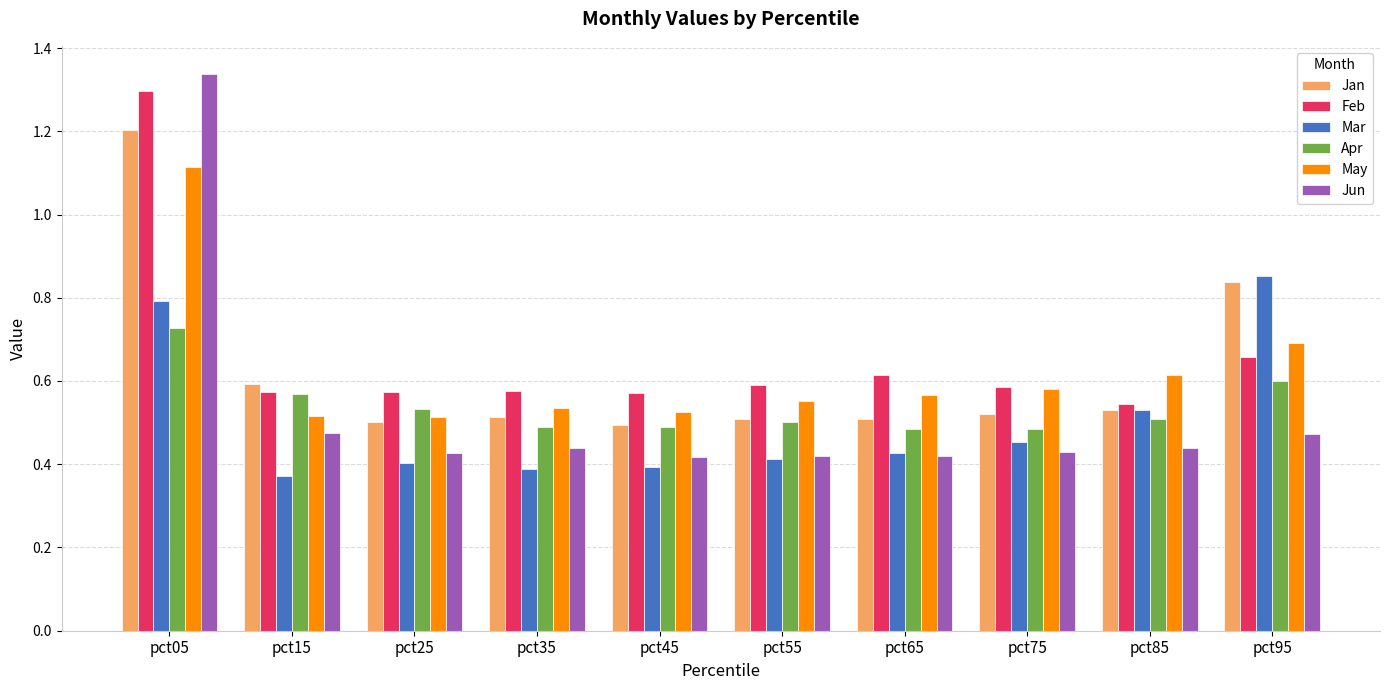

Does the chart contain stacked bars?

No